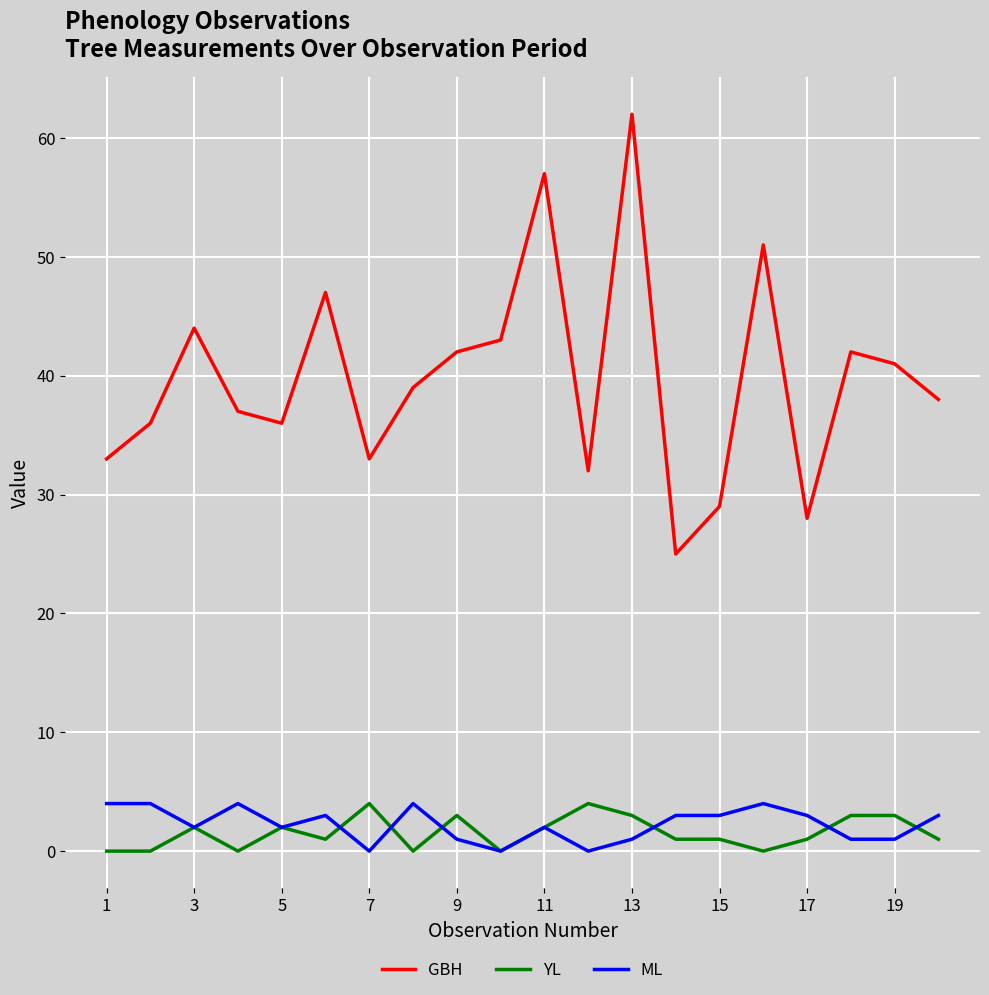

How many lines are shown in the chart?

3